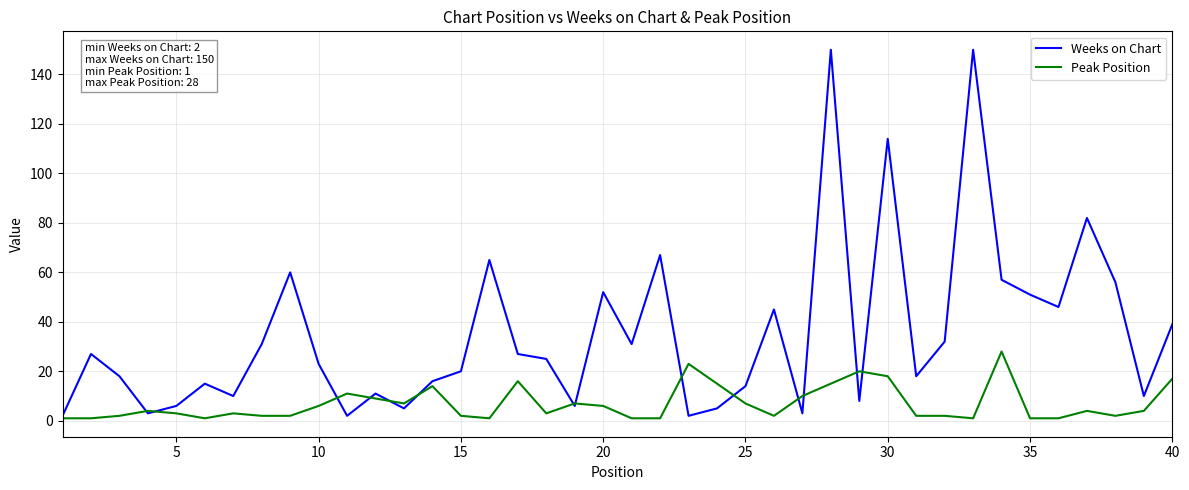

List the series in order of their overall mean, lowest first.

Peak Position, Weeks on Chart